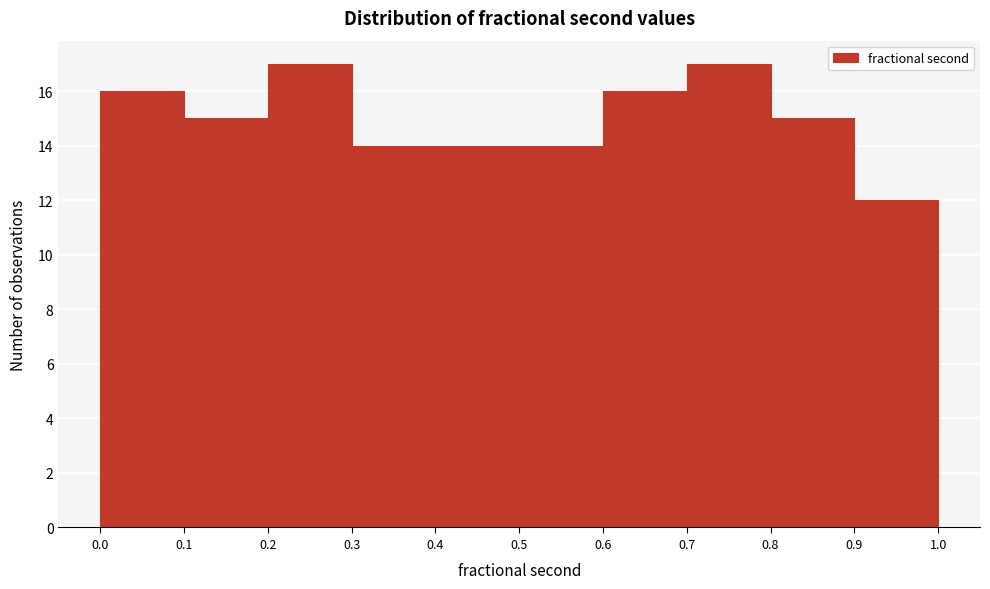

Reading left to right, list every bar in this chart as the range it spans on the x-axis followed by its height. The values are not printed on the chart, so give them approximately, as read against the axis.

0.0 to 0.1: 16
0.1 to 0.2: 15
0.2 to 0.3: 17
0.3 to 0.4: 14
0.4 to 0.5: 14
0.5 to 0.6: 14
0.6 to 0.7: 16
0.7 to 0.8: 17
0.8 to 0.9: 15
0.9 to 1.0: 12